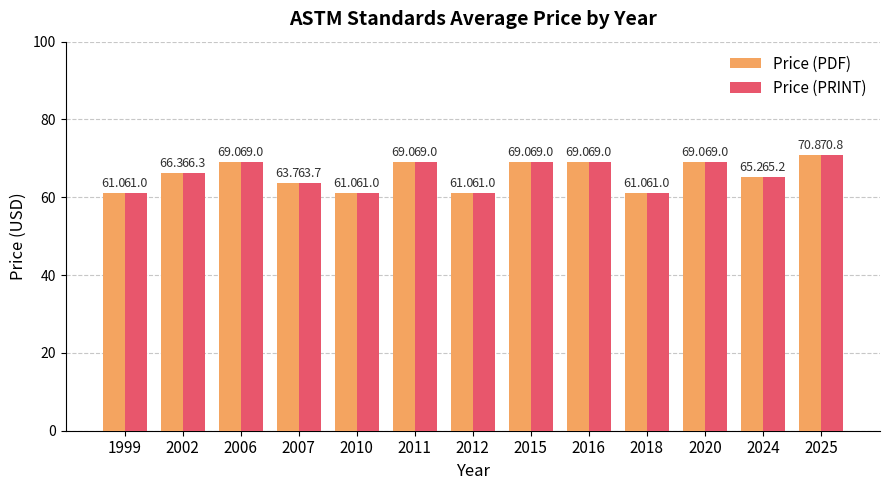

Is it true that Price (PDF) equals 61.0 at 2018?

True